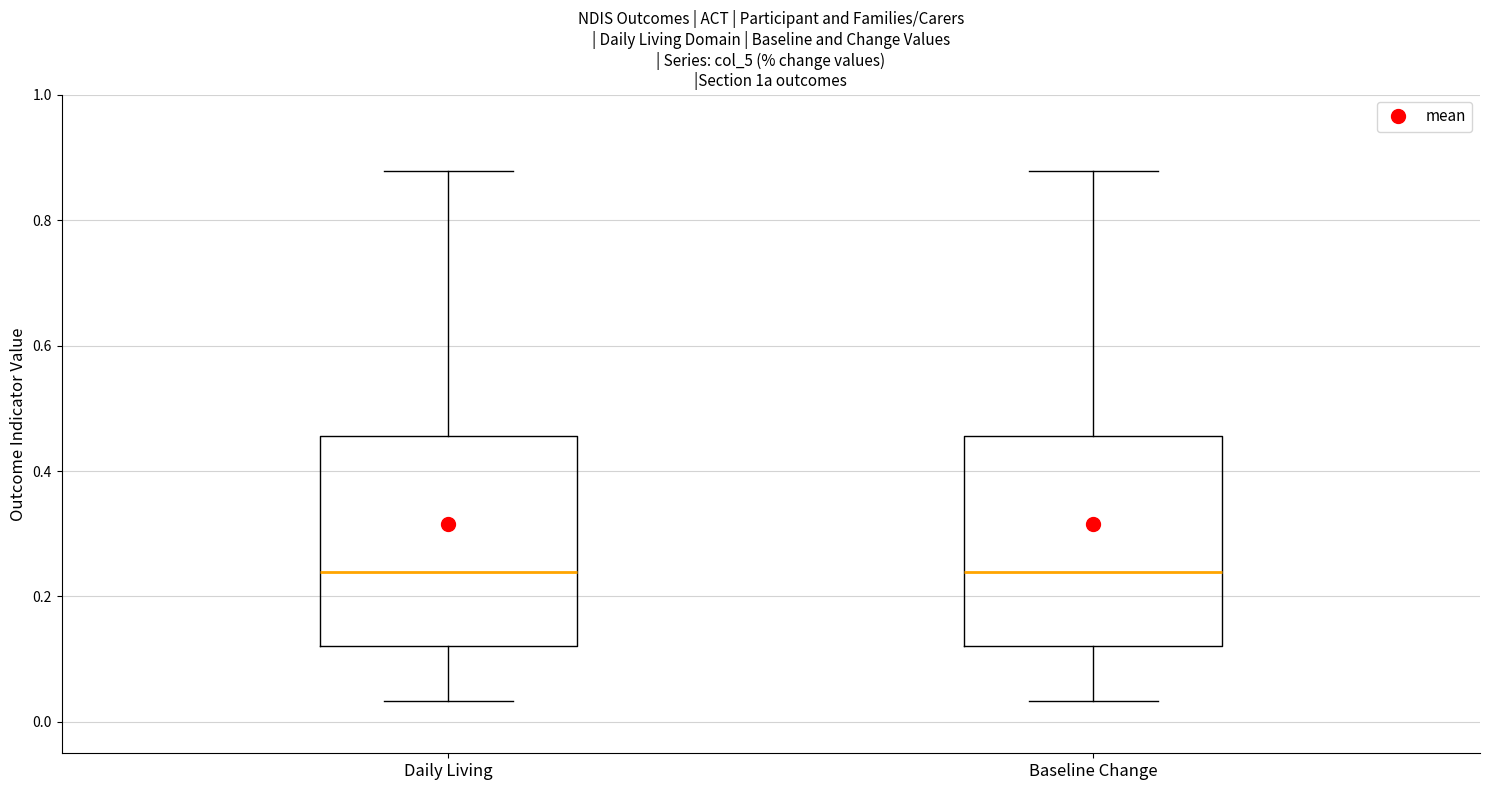

Reading left to right, transcribe this box plot: for each box, give where its median line is, the range the box spans, and where its two whiskers end, as read against the y-axis. The values are not printed on the chart, so give them approximately, as read against the axis.

Daily Living: median 0.24, box 0.12 to 0.46, whiskers 0.04 to 0.88
Baseline Change: median 0.24, box 0.12 to 0.46, whiskers 0.04 to 0.88